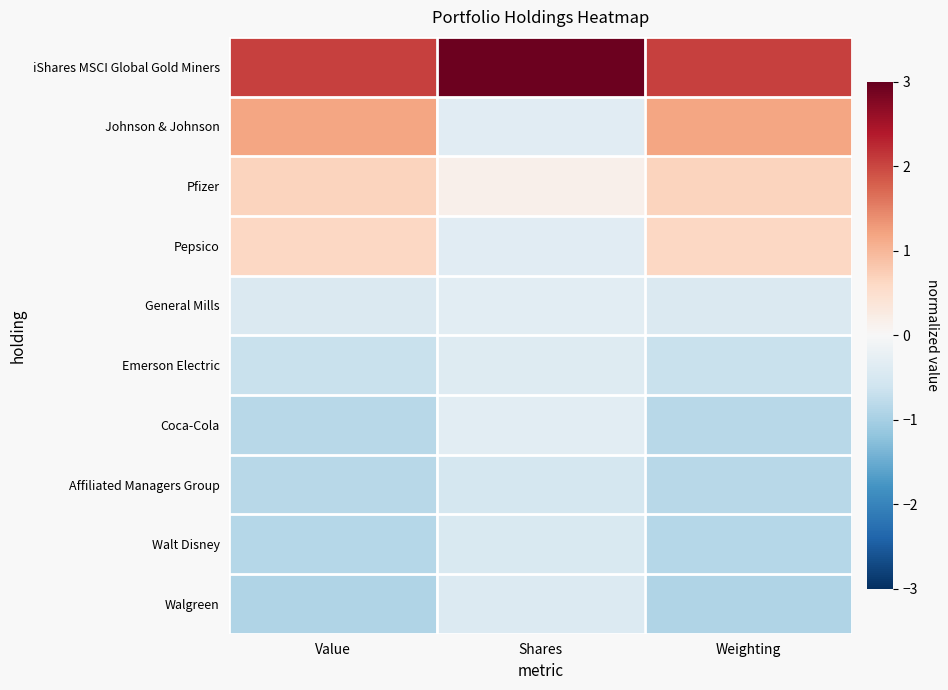

What is the minimum value shown in the chart?

-0.9